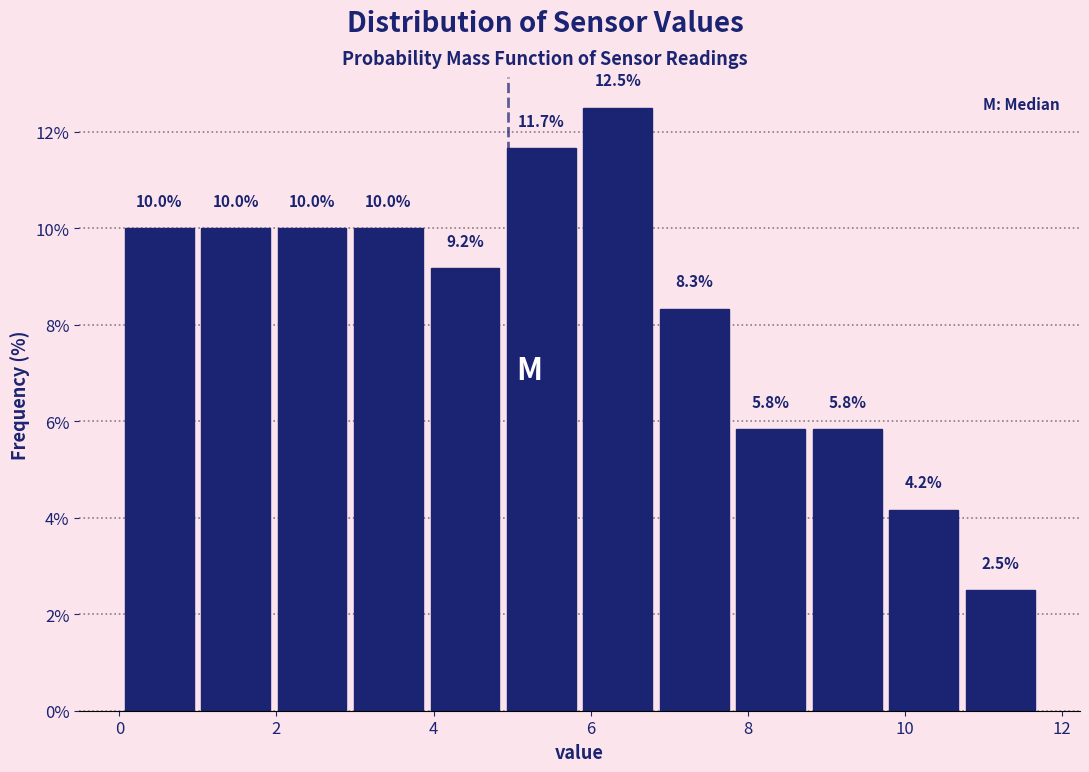

Which range on the x-axis has the tallest bar?

5.8 to 6.8